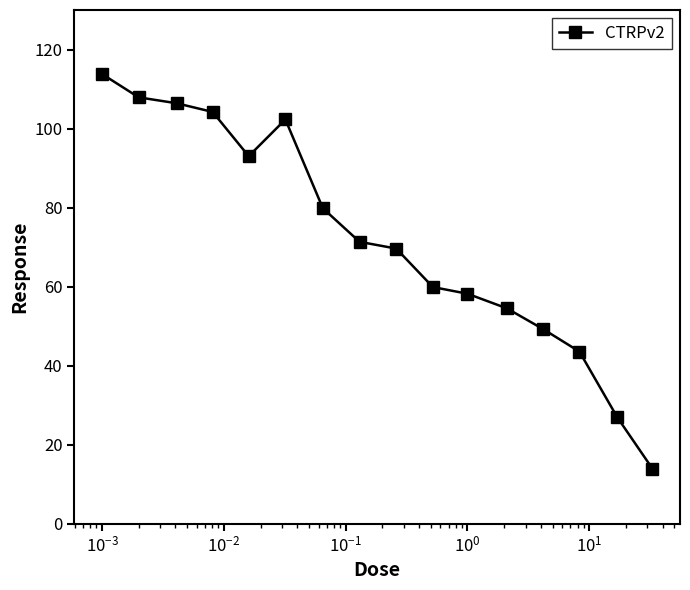

What is the average value?

72.2